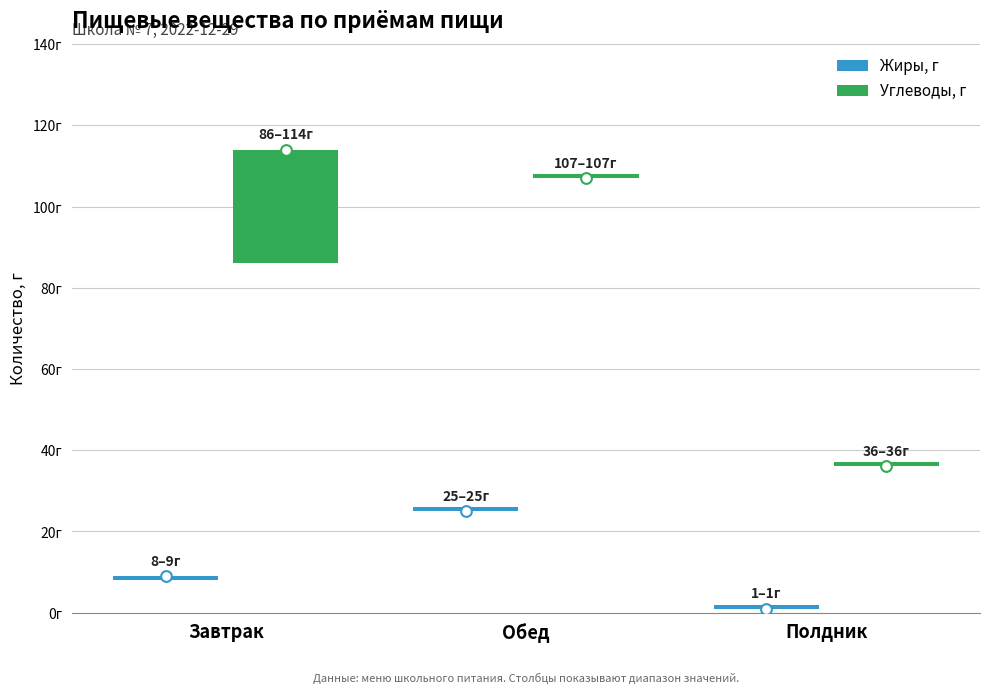

What is the total value across all series at Полдник?

2